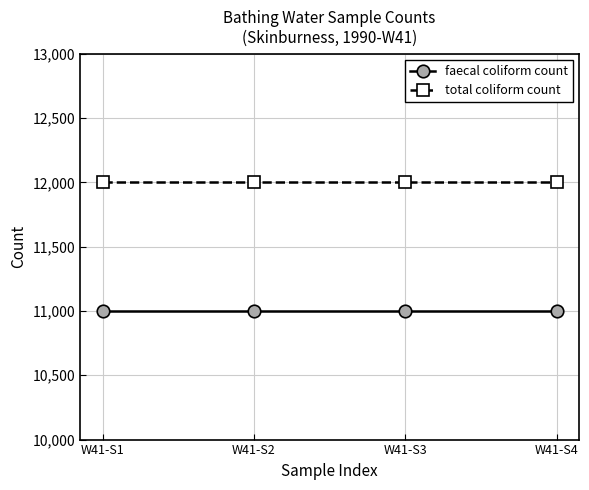

What is the difference between the highest and lowest values at W41-S3?

1000